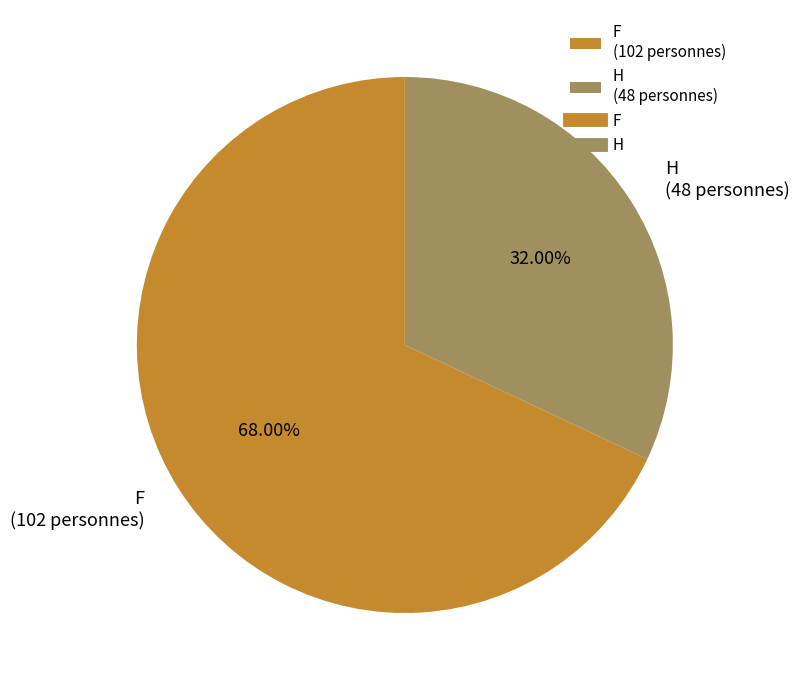

To the nearest percent, what percentage of the pie is H?

32%